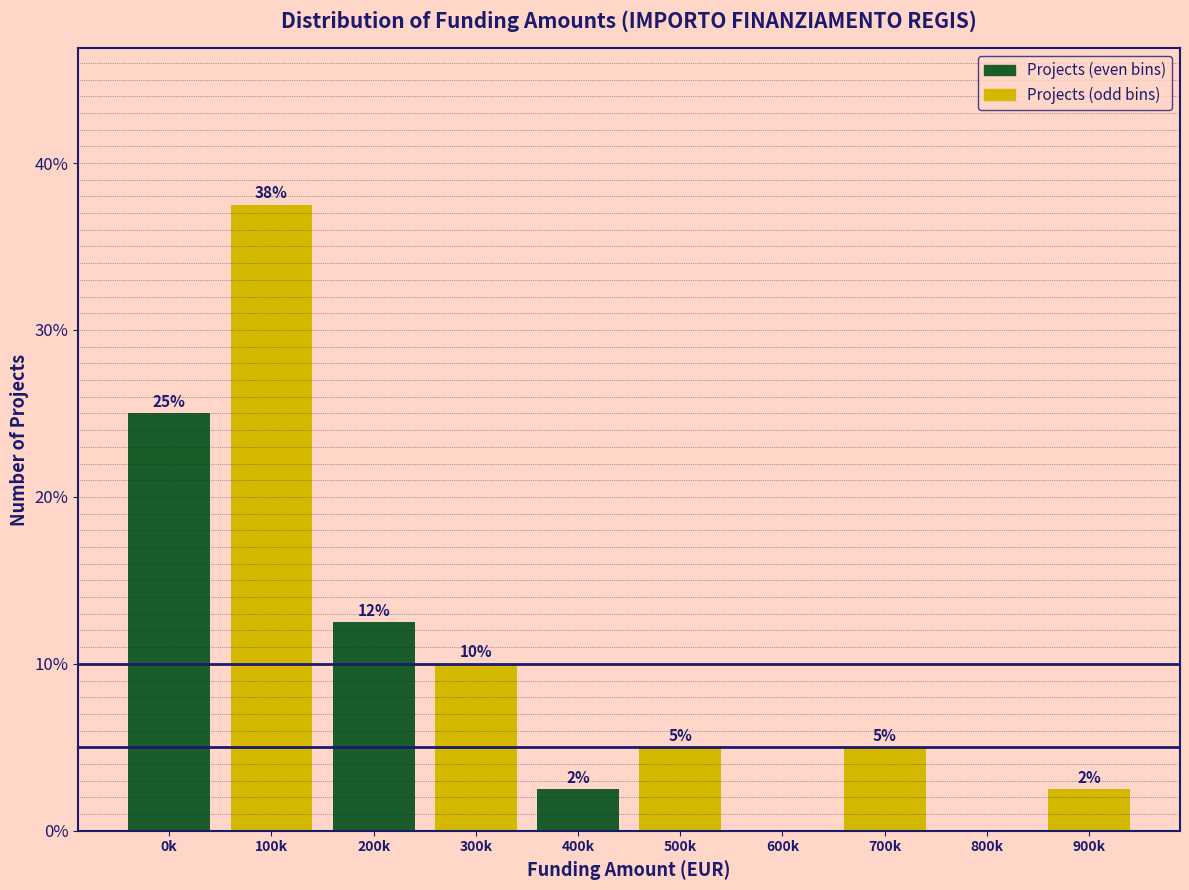

Which has a higher value, 100k or 700k?

100k